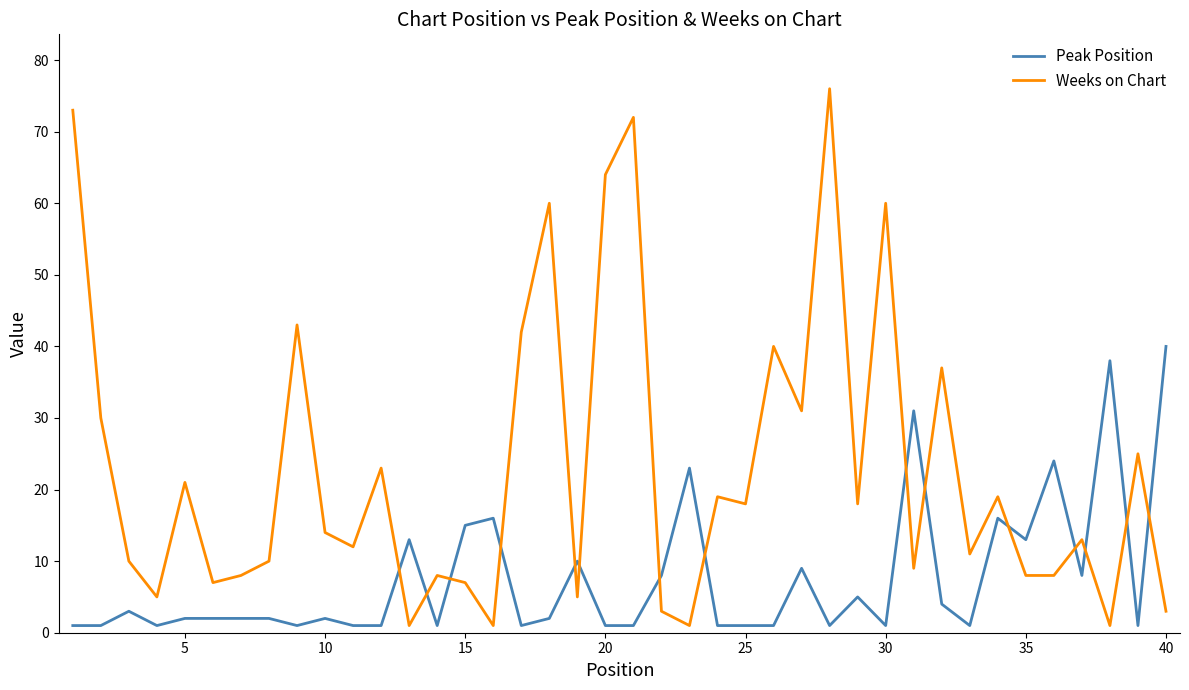

What is the maximum value shown in the chart?

76